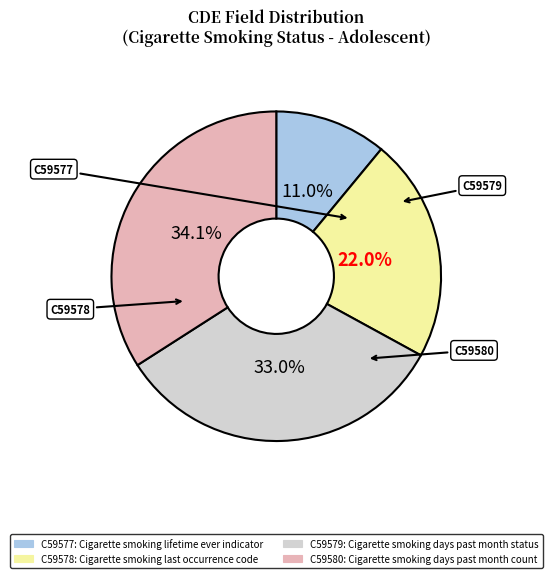

To the nearest percent, what percentage of the pie is C59577?

11%